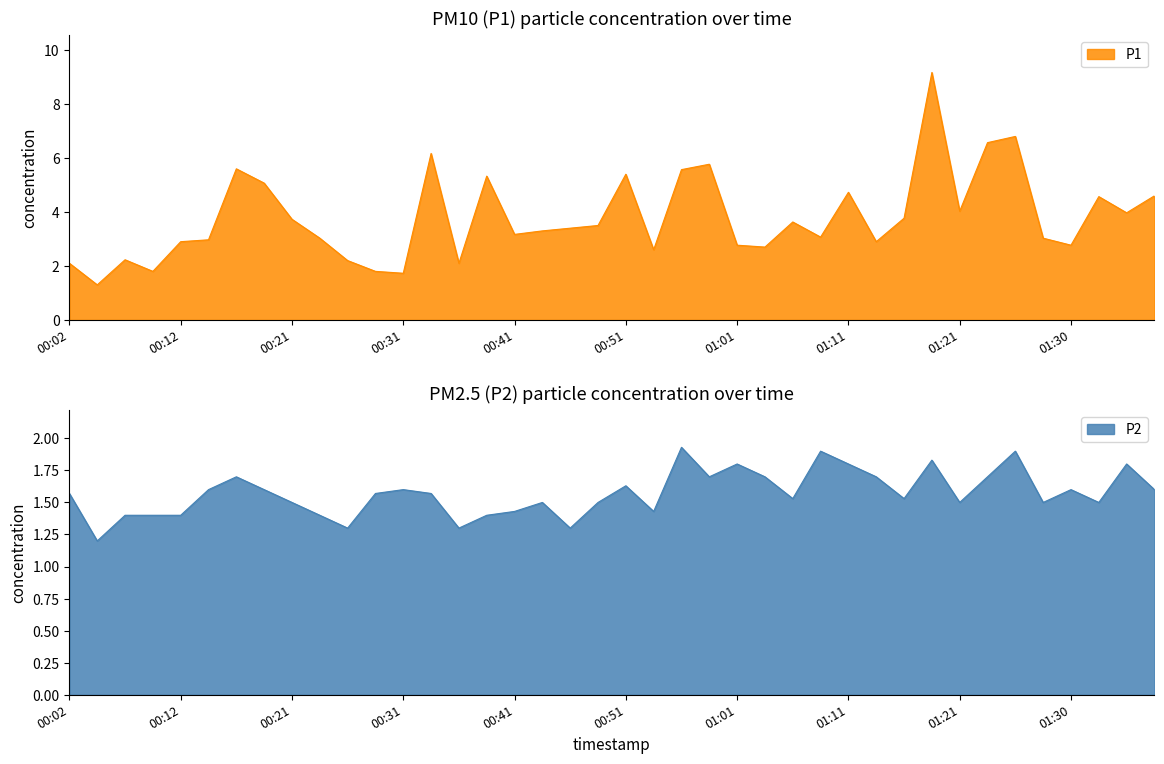

Reading left to right, transcribe all the data shown in this chart.

P1: 00:02=2.1	00:04=1.3	00:07=2.2	00:09=1.8	00:12=2.9	00:14=3.0	00:16=5.6	00:19=5.1	00:21=3.7	00:24=3.0	00:26=2.2	00:29=1.8	00:31=1.7	00:34=6.2	00:36=2.1	00:39=5.3	00:41=3.2	00:44=3.3	00:46=3.4	00:48=3.5	00:51=5.4	00:53=2.6	00:56=5.6	00:58=5.8	01:01=2.8	01:03=2.7	01:06=3.6	01:08=3.1	01:11=4.7	01:13=2.9	01:16=3.8	01:18=9.2	01:21=4.0	01:23=6.6	01:25=6.8	01:28=3.0	01:30=2.8	01:33=4.6	01:35=4.0	01:38=4.6
P2: 00:02=1.6	00:04=1.2	00:07=1.4	00:09=1.4	00:12=1.4	00:14=1.6	00:16=1.7	00:19=1.6	00:21=1.5	00:24=1.4	00:26=1.3	00:29=1.6	00:31=1.6	00:34=1.6	00:36=1.3	00:39=1.4	00:41=1.4	00:44=1.5	00:46=1.3	00:48=1.5	00:51=1.6	00:53=1.4	00:56=1.9	00:58=1.7	01:01=1.8	01:03=1.7	01:06=1.5	01:08=1.9	01:11=1.8	01:13=1.7	01:16=1.5	01:18=1.8	01:21=1.5	01:23=1.7	01:25=1.9	01:28=1.5	01:30=1.6	01:33=1.5	01:35=1.8	01:38=1.6